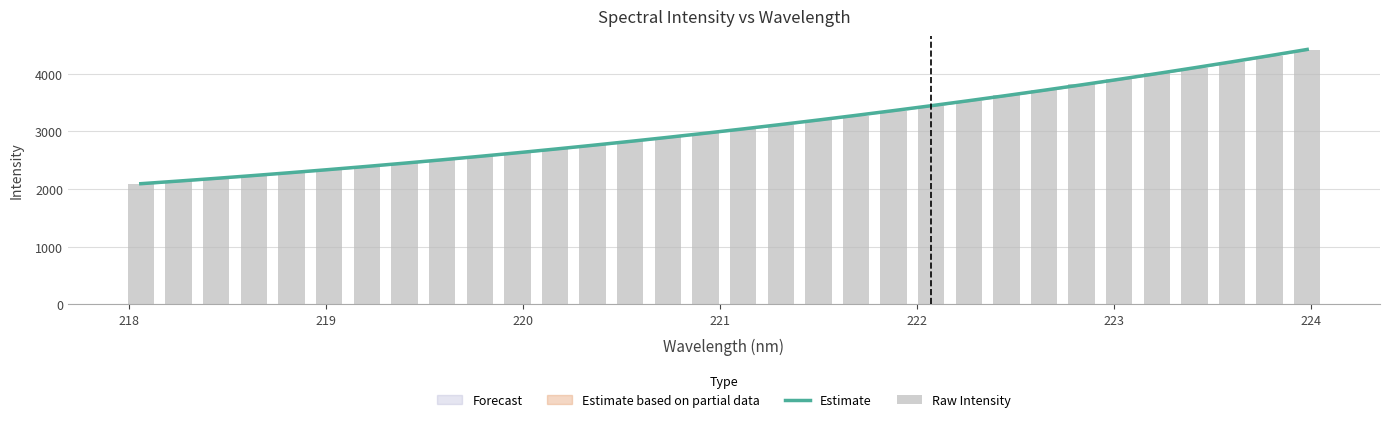

What is the difference between the maximum and minimum values in the Raw Intensity series?

2324.3